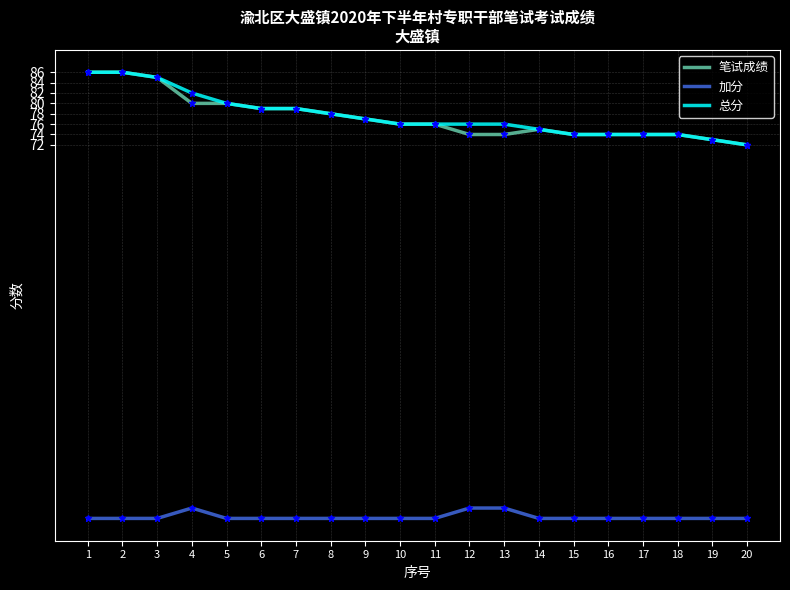

What is the maximum value shown in the chart?

86